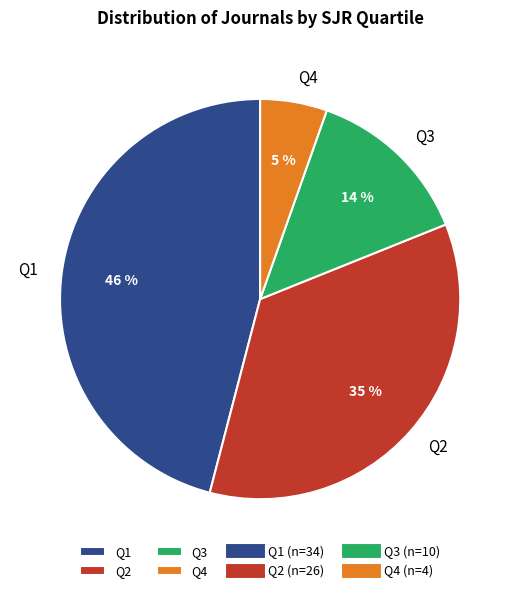

Do Q3 and Q1 together represent more than half of the pie?

Yes